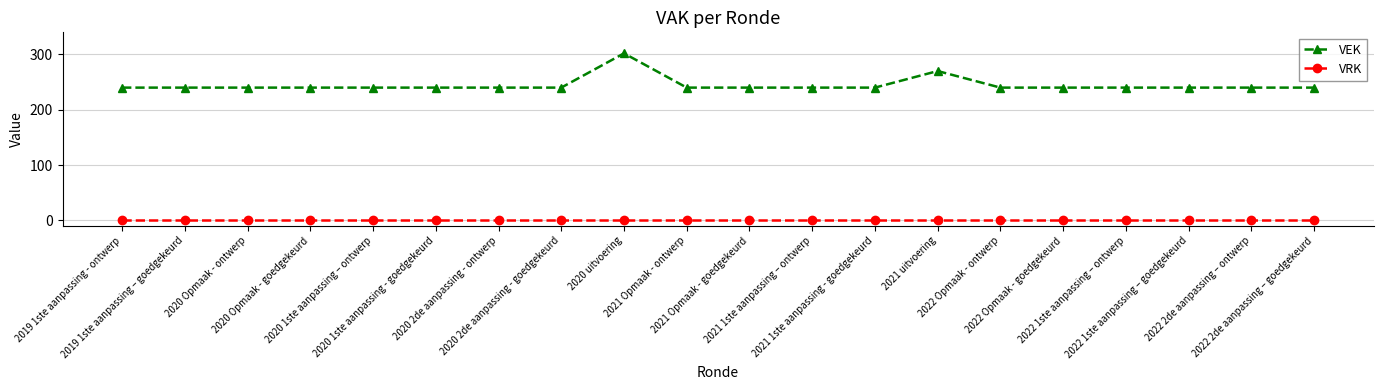

Reading left to right, list all the values displayed in this chart.

VEK: 2019 1ste aanpassing - ontwerp=240	2019 1ste aanpassing – goedgekeurd=240	2020 Opmaak - ontwerp=240	2020 Opmaak - goedgekeurd=240	2020 1ste aanpassing – ontwerp=240	2020 1ste aanpassing - goedgekeurd=240	2020 2de aanpassing - ontwerp=240	2020 2de aanpassing - goedgekeurd=240	2020 uitvoering=302	2021 Opmaak - ontwerp=240	2021 Opmaak - goedgekeurd=240	2021 1ste aanpassing – ontwerp=240	2021 1ste aanpassing - goedgekeurd=240	2021 uitvoering=270	2022 Opmaak - ontwerp=240	2022 Opmaak - goedgekeurd=240	2022 1ste aanpassing – ontwerp=240	2022 1ste aanpassing – goedgekeurd=240	2022 2de aanpassing – ontwerp=240	2022 2de aanpassing – goedgekeurd=240
VRK: 2019 1ste aanpassing - ontwerp=0	2019 1ste aanpassing – goedgekeurd=0	2020 Opmaak - ontwerp=0	2020 Opmaak - goedgekeurd=0	2020 1ste aanpassing – ontwerp=0	2020 1ste aanpassing - goedgekeurd=0	2020 2de aanpassing - ontwerp=0	2020 2de aanpassing - goedgekeurd=0	2020 uitvoering=0	2021 Opmaak - ontwerp=0	2021 Opmaak - goedgekeurd=0	2021 1ste aanpassing – ontwerp=0	2021 1ste aanpassing - goedgekeurd=0	2021 uitvoering=0	2022 Opmaak - ontwerp=0	2022 Opmaak - goedgekeurd=0	2022 1ste aanpassing – ontwerp=0	2022 1ste aanpassing – goedgekeurd=0	2022 2de aanpassing – ontwerp=0	2022 2de aanpassing – goedgekeurd=0